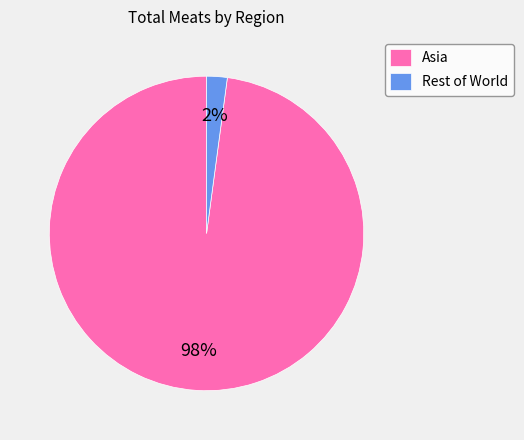

The Rest of World slice represents 14% of the pie. True or false?

False